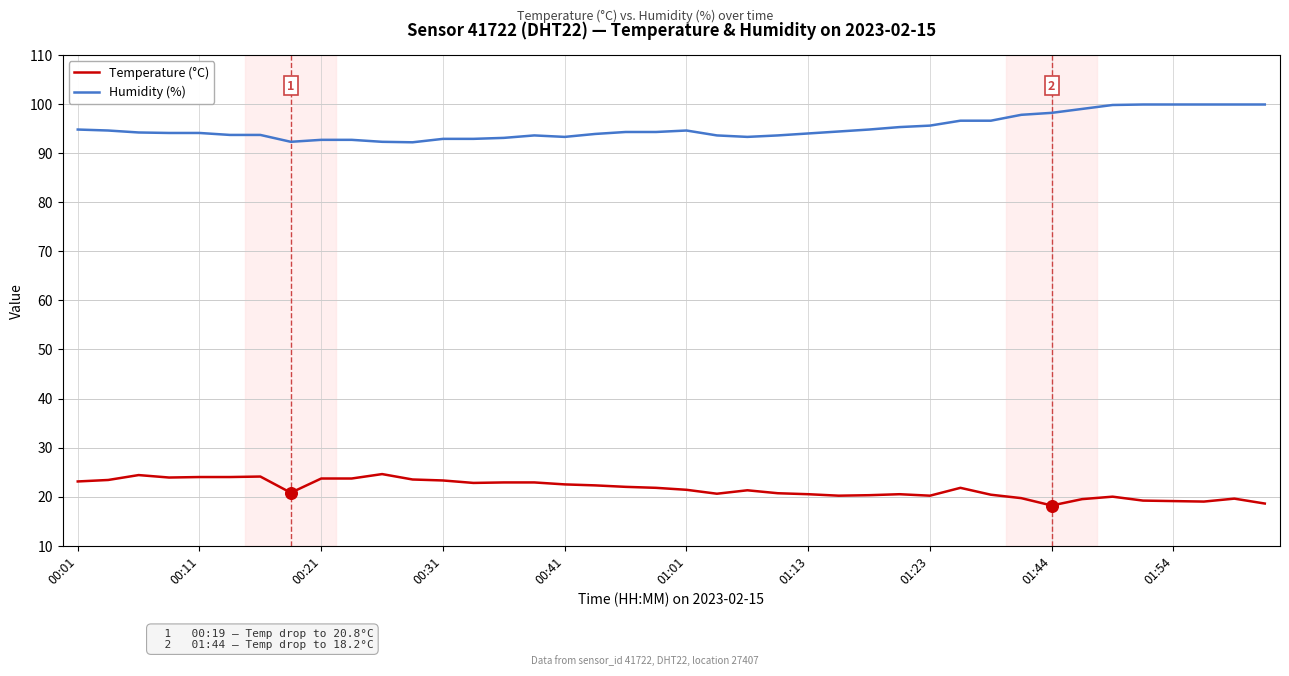

Which series has the largest total across all categories?

Humidity (%)